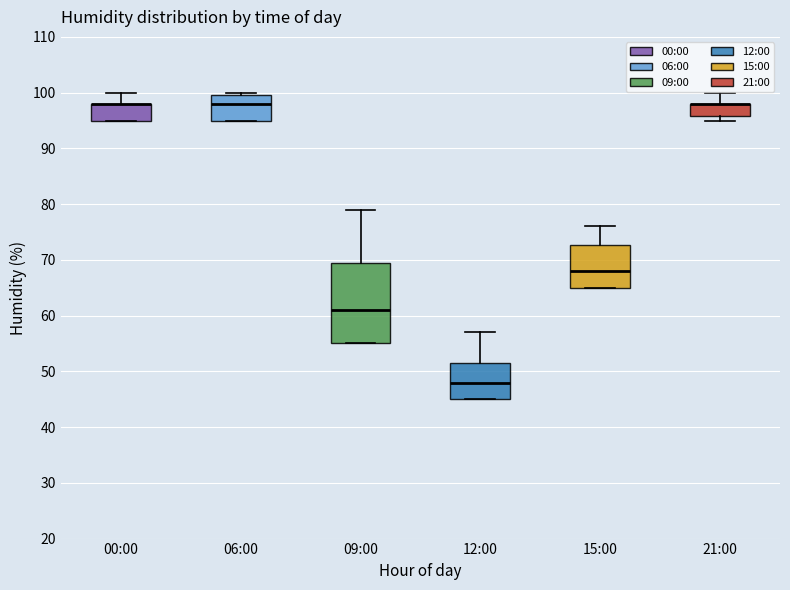

Comparing the boxes themselves (not the whiskers), which one is the tallest?

09:00